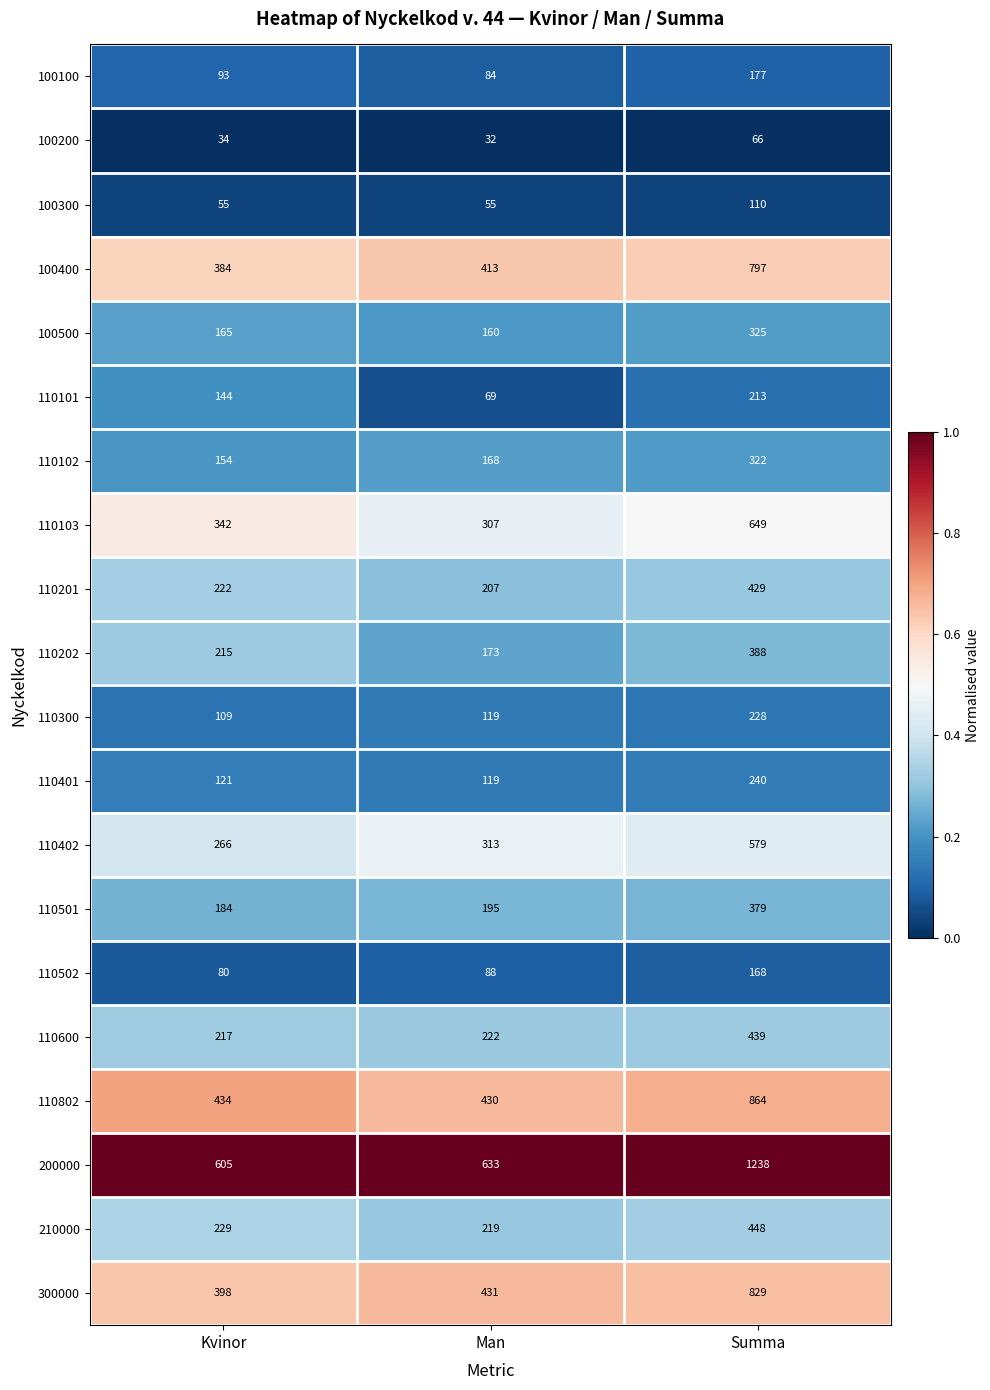

Which series has the largest range (max minus min)?

200000